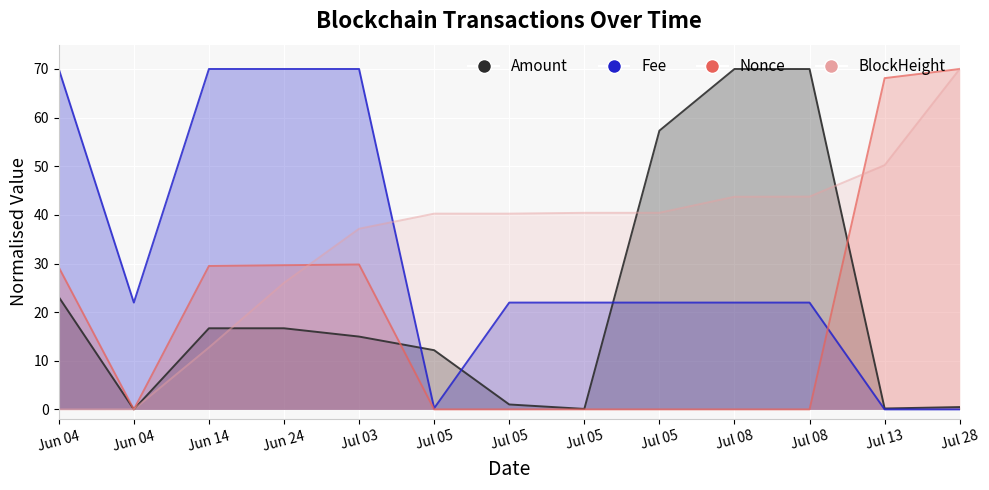

At which category is the sum across all series the highest?

Jul 03